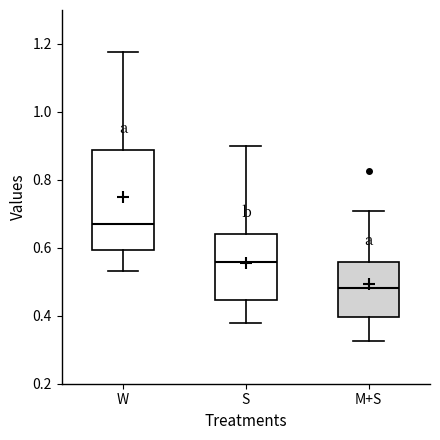

Reading left to right, transcribe this box plot: for each box, give where its median line is, the range the box spans, and where its two whiskers end, as read against the y-axis. The values are not printed on the chart, so give them approximately, as read against the axis.

W: median 0.68, box 0.60 to 0.88, whiskers 0.54 to 1.18
S: median 0.56, box 0.44 to 0.64, whiskers 0.38 to 0.90
M+S: median 0.48, box 0.40 to 0.56, whiskers 0.32 to 0.70